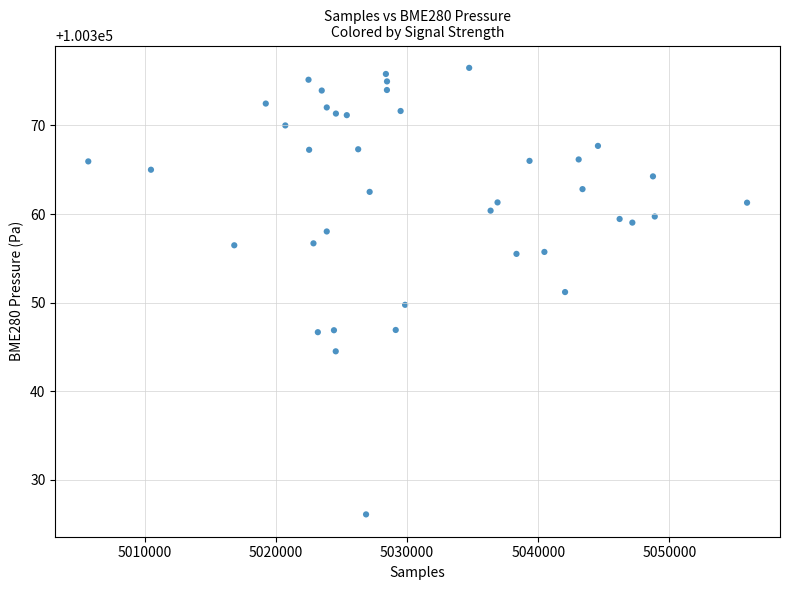

What is the range of X values (max minus min)?

50217.0